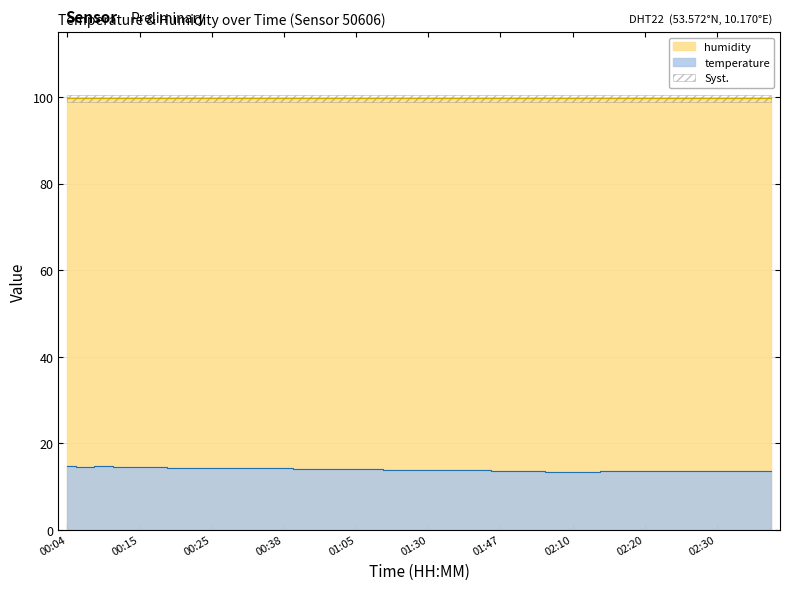

What is the label of the 10th point from the right?

02:15